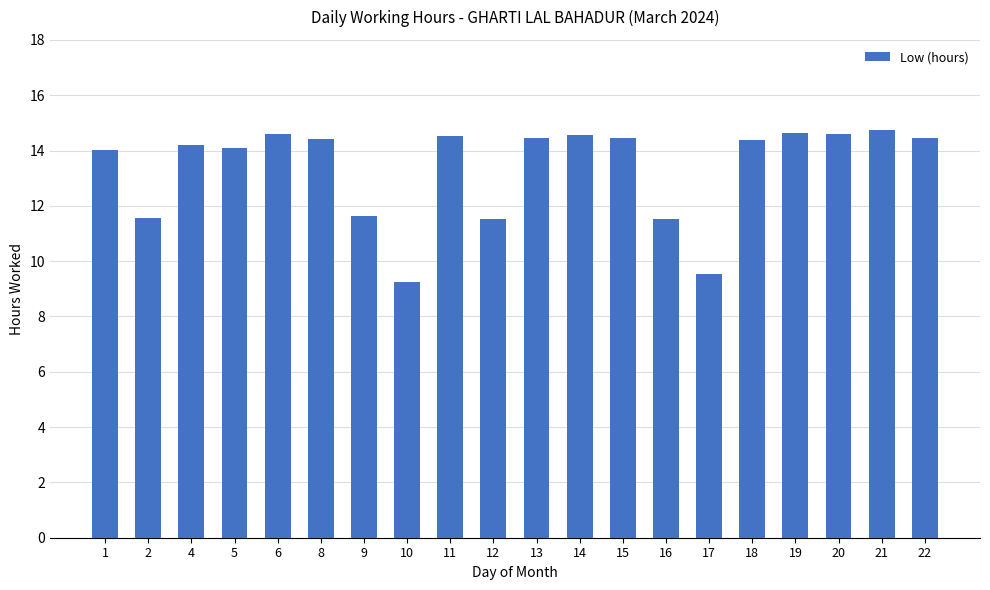

True or false: the data shows 9.2 at 10.

True